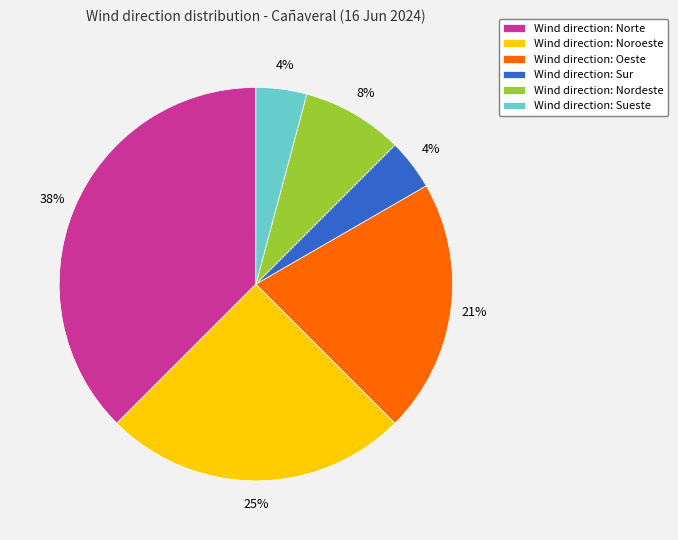

Does Wind direction: Noroeste account for over 50% of the chart?

No